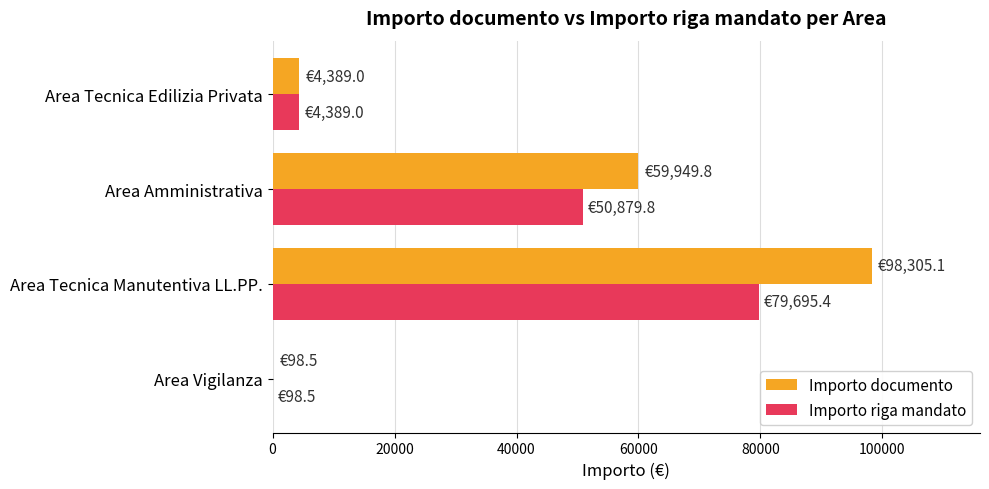

At which category is the sum across all series the highest?

Area Tecnica Manutentiva LL.PP.